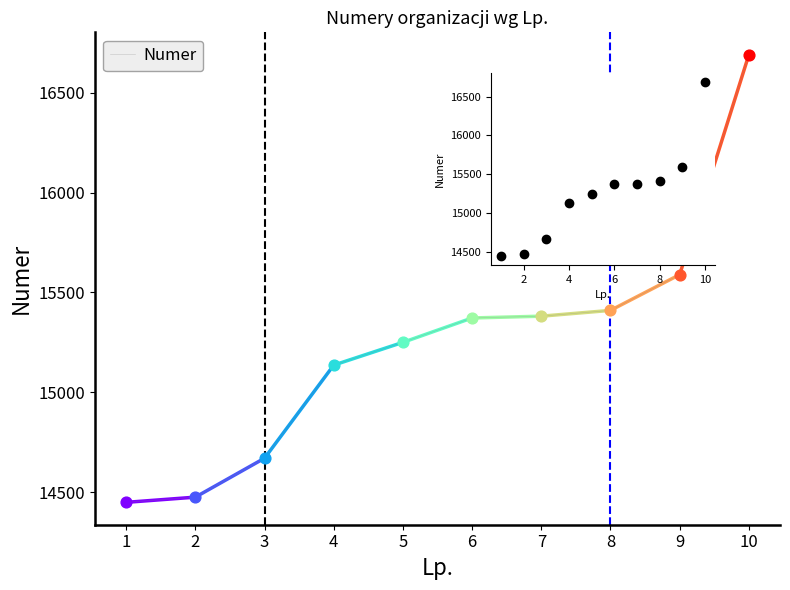

Which has a higher value, 2 or 10?

10